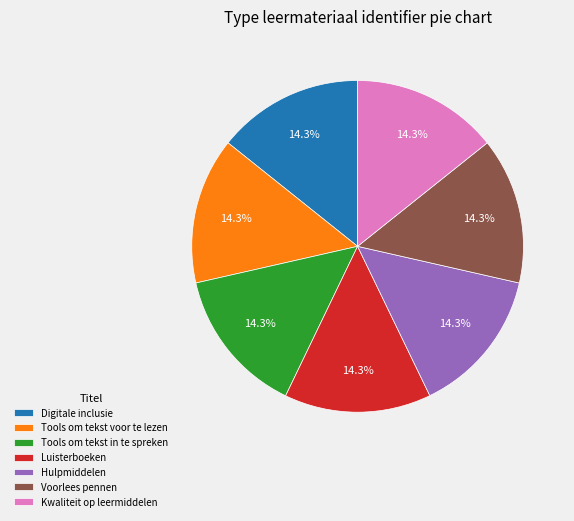

What portion of the pie excludes Luisterboeken?

85.7%